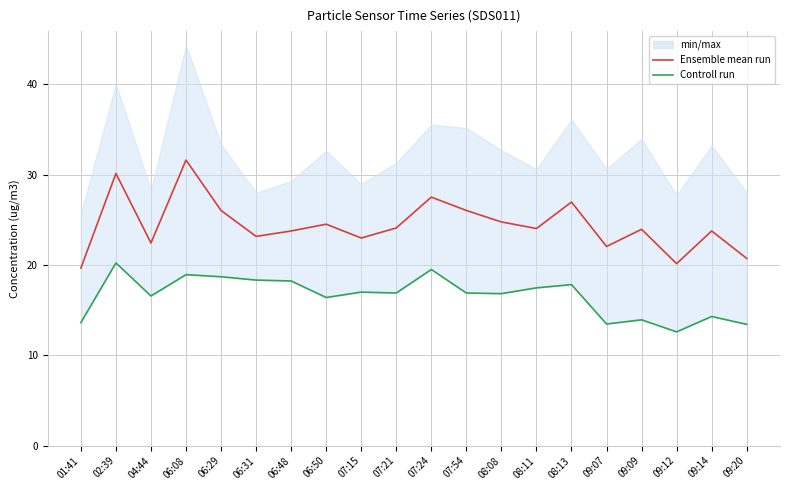

What is the minimum value for Ensemble mean run?

19.7